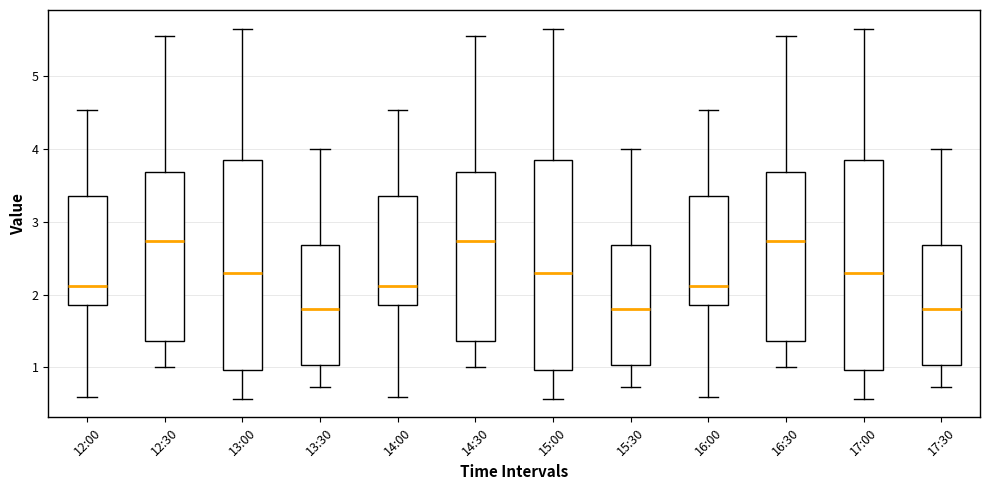

Reading left to right, read every box against the y-axis: the position of its median line, the range the box covers, and the ends of its whiskers. The values are not printed on the chart, so give them approximately, as read against the axis.

12:00: median 2.1, box 1.9 to 3.4, whiskers 0.6 to 4.5
12:30: median 2.7, box 1.4 to 3.7, whiskers 1.0 to 5.6
13:00: median 2.3, box 1.0 to 3.8, whiskers 0.6 to 5.7
13:30: median 1.8, box 1.0 to 2.7, whiskers 0.7 to 4.0
14:00: median 2.1, box 1.9 to 3.4, whiskers 0.6 to 4.5
14:30: median 2.7, box 1.4 to 3.7, whiskers 1.0 to 5.6
15:00: median 2.3, box 1.0 to 3.8, whiskers 0.6 to 5.7
15:30: median 1.8, box 1.0 to 2.7, whiskers 0.7 to 4.0
16:00: median 2.1, box 1.9 to 3.4, whiskers 0.6 to 4.5
16:30: median 2.7, box 1.4 to 3.7, whiskers 1.0 to 5.6
17:00: median 2.3, box 1.0 to 3.8, whiskers 0.6 to 5.7
17:30: median 1.8, box 1.0 to 2.7, whiskers 0.7 to 4.0